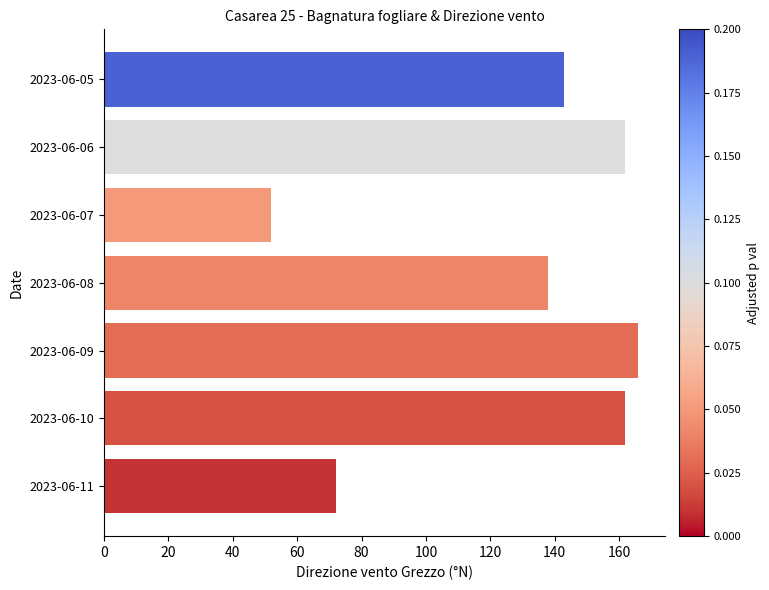

How many data points does each series have?

7